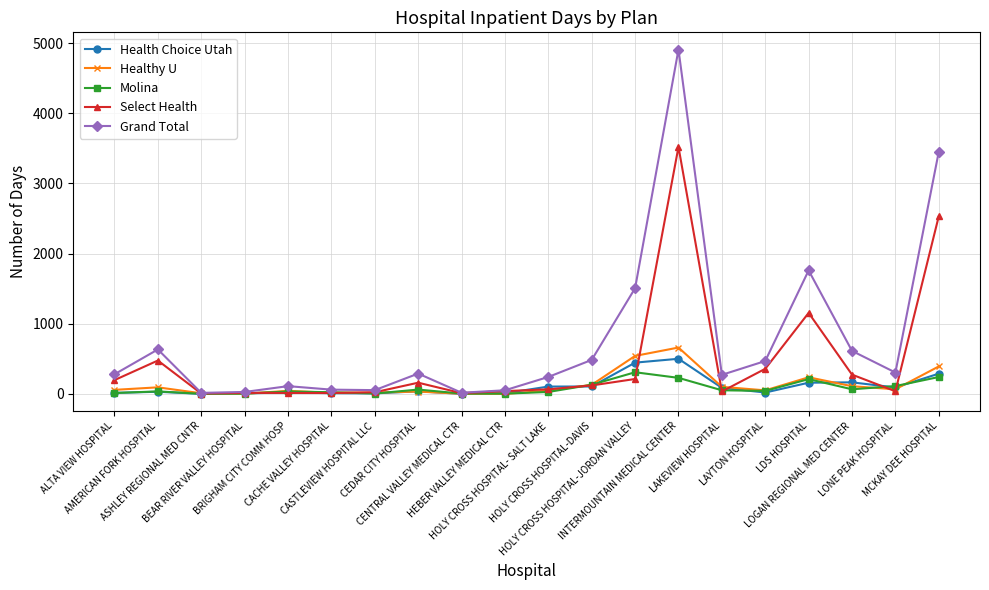

True or false: Health Choice Utah has more than 1 interior local peaks.

True